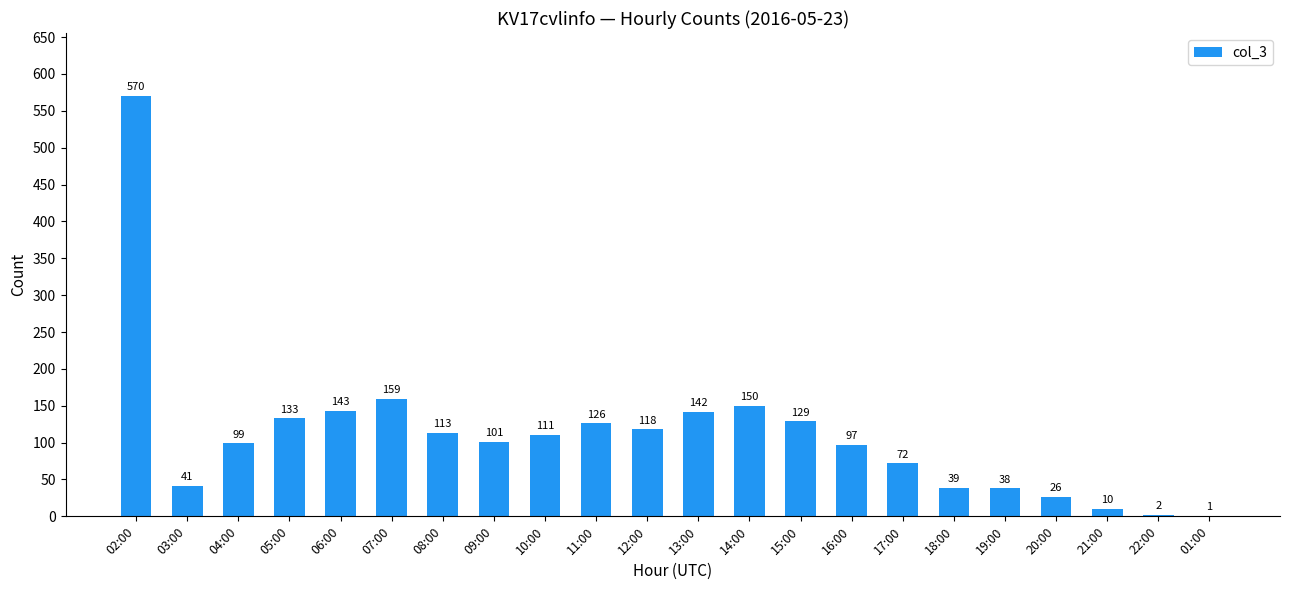

Reading right to left, transcribe all the data shown in this chart.

01:00=1	22:00=2	21:00=10	20:00=26	19:00=38	18:00=39	17:00=72	16:00=97	15:00=129	14:00=150	13:00=142	12:00=118	11:00=126	10:00=111	09:00=101	08:00=113	07:00=159	06:00=143	05:00=133	04:00=99	03:00=41	02:00=570